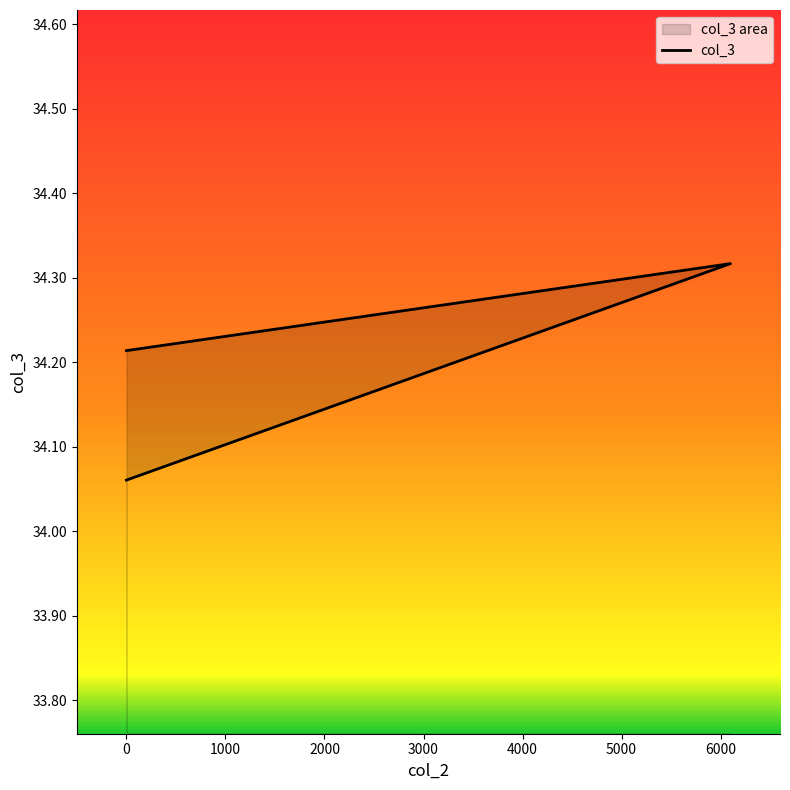

Reading left to right, extract all data points from this chart.

0=34.2	6100=34.3	0=34.1